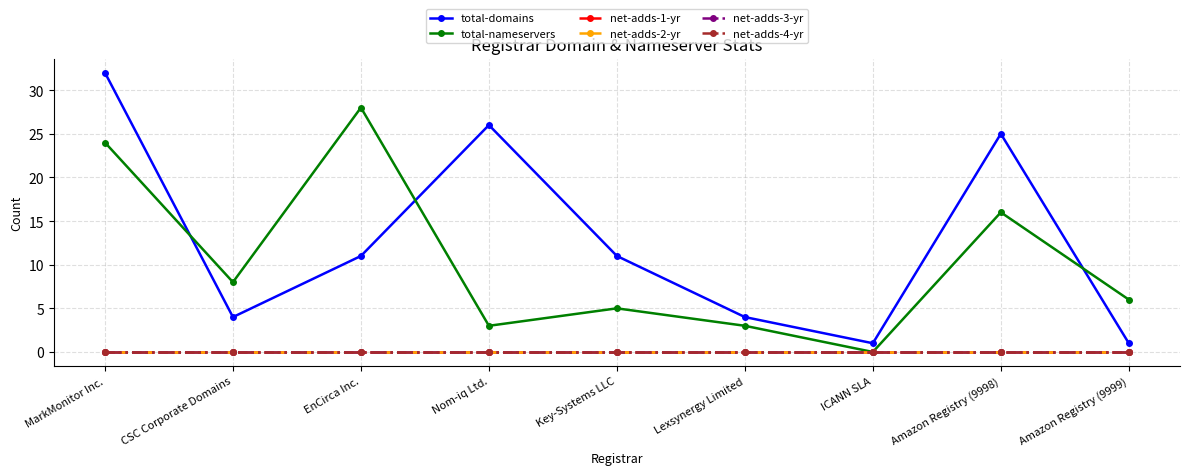

What is the label of the 8th point from the right?

CSC Corporate Domains